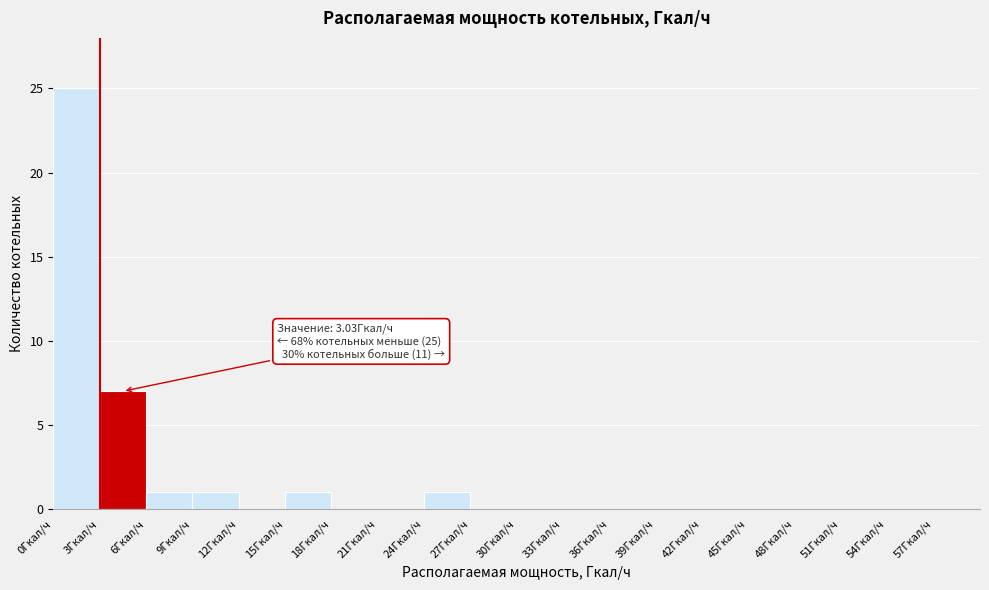

Which range on the x-axis has the tallest bar?

0 to 3